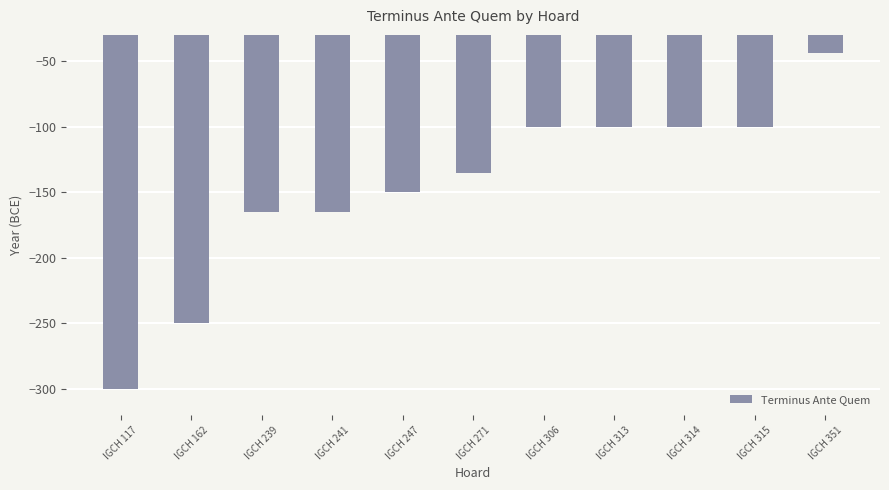

Which category has the lowest value across all series?

IGCH 117